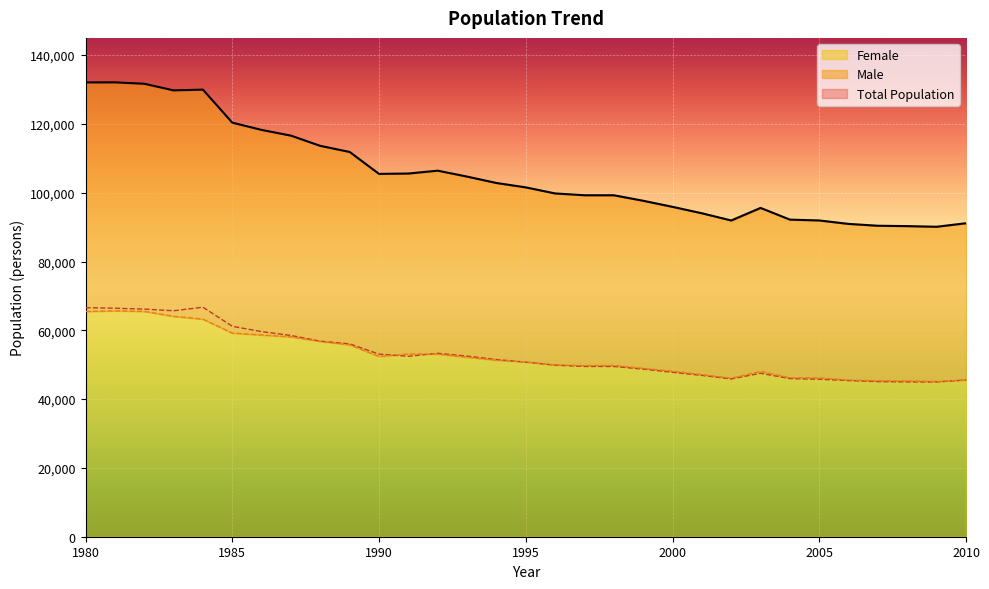

True or false: Total Population and Female cross at least once.

False